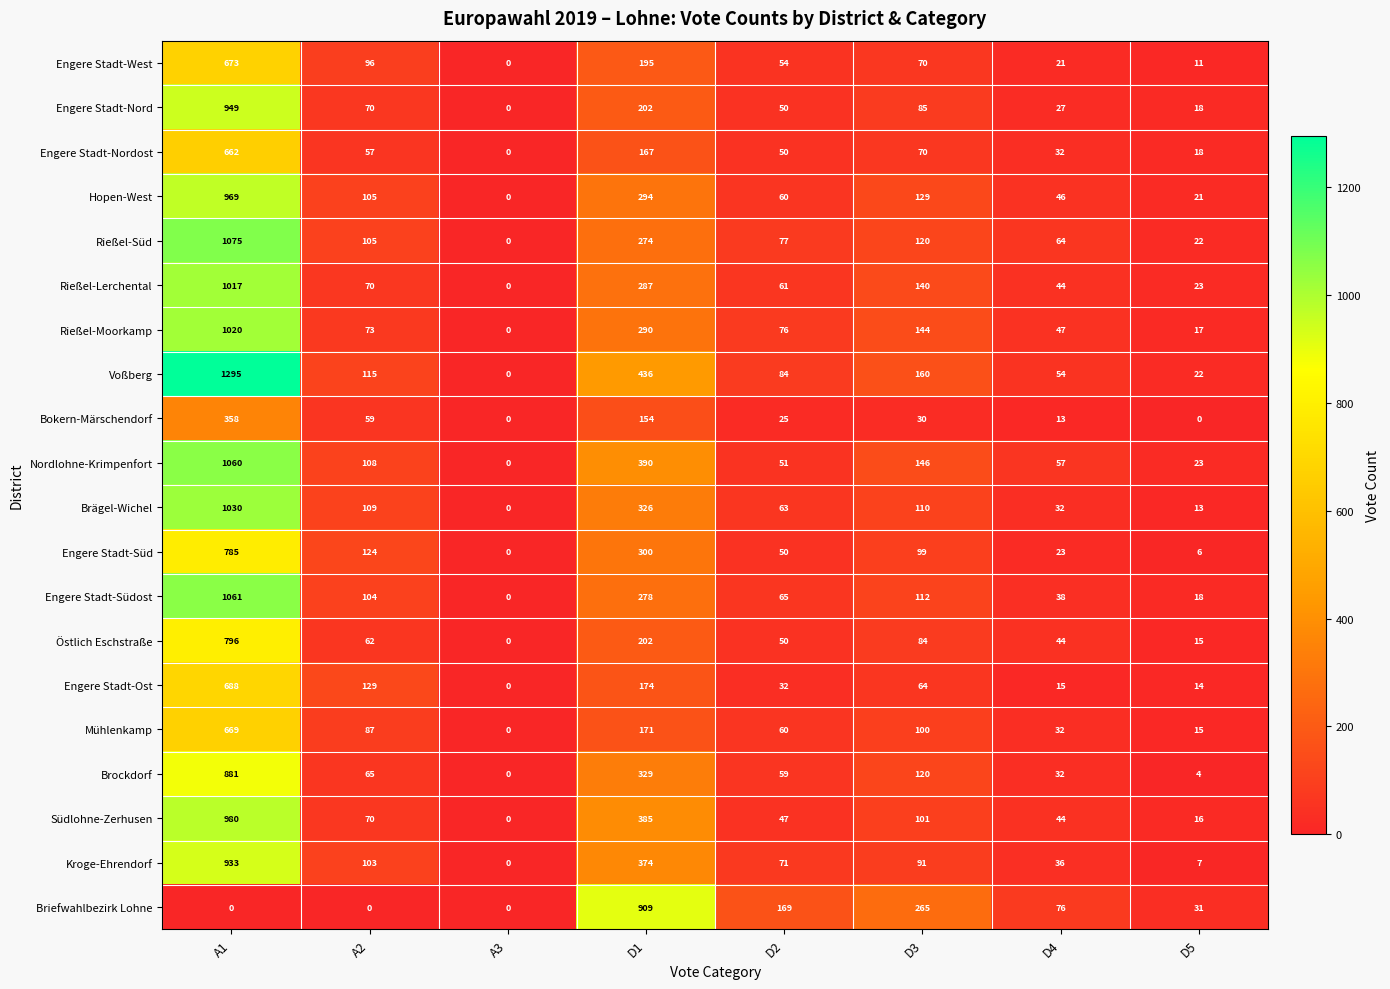

What is the difference between the Engere Stadt-West values at A3 and A2?

96